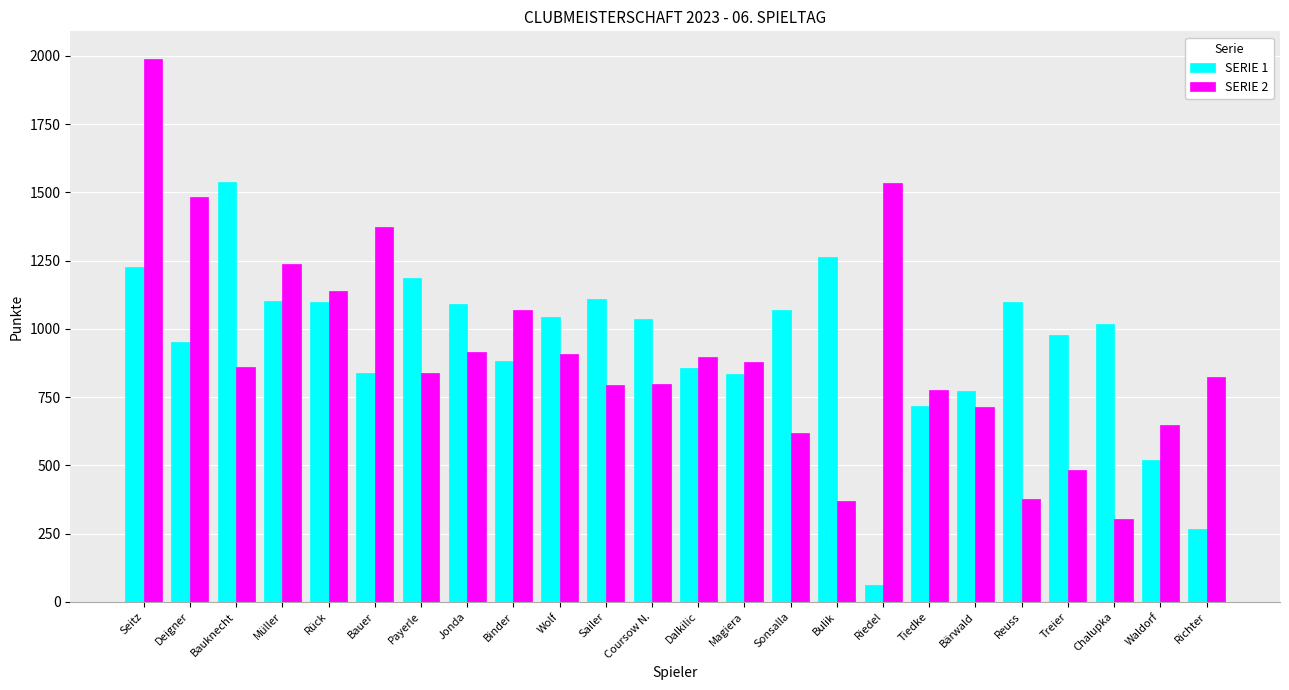

How many distinct data groups are displayed?

2